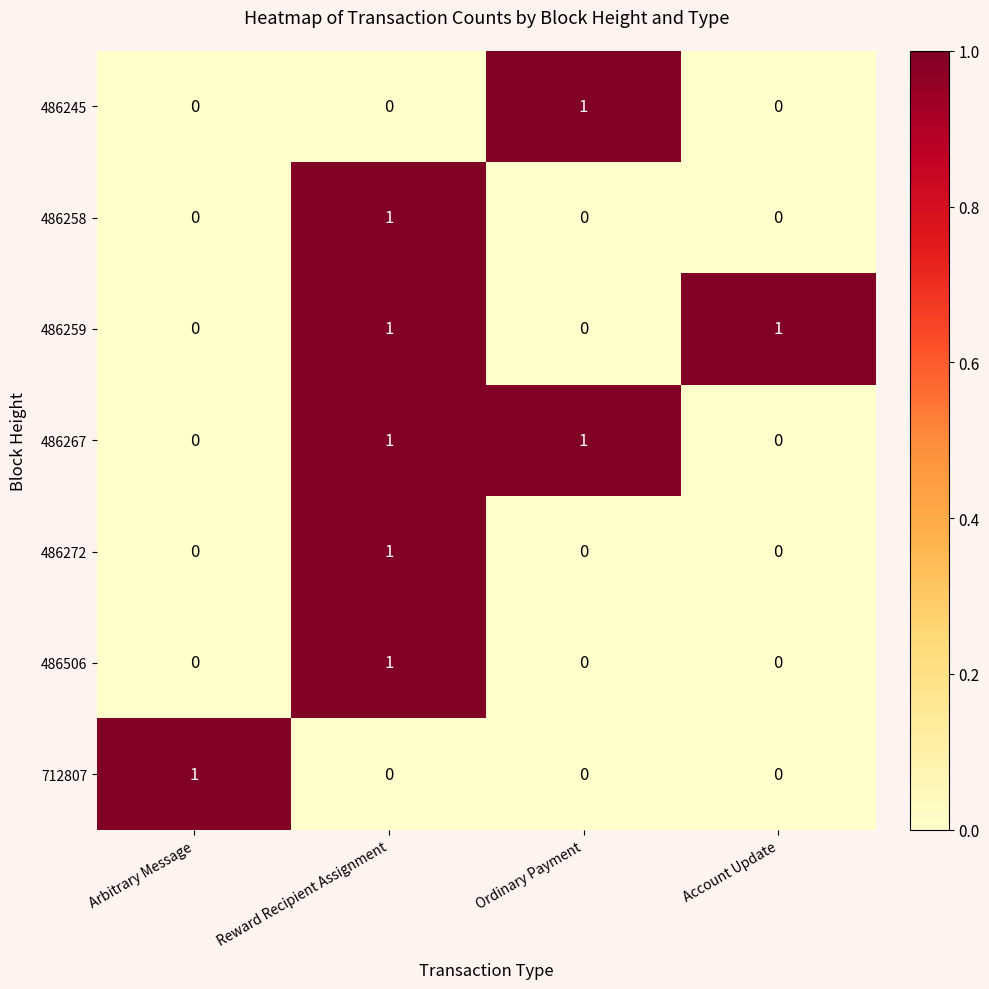

Is it true that 486267 equals 1 at Ordinary Payment?

True